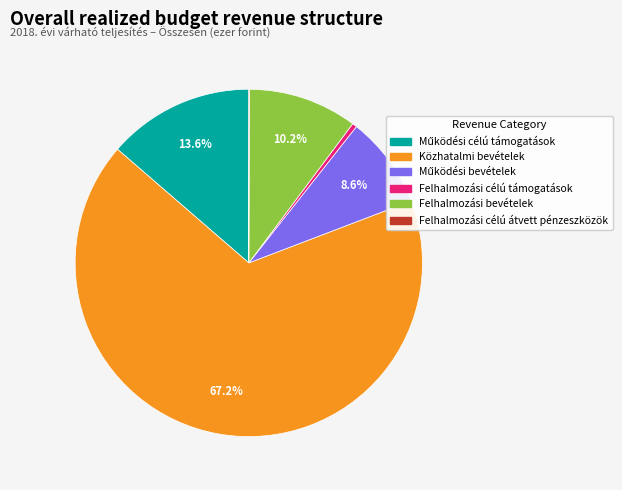

Between Közhatalmi bevételek and Felhalmozási bevételek, which is larger?

Közhatalmi bevételek